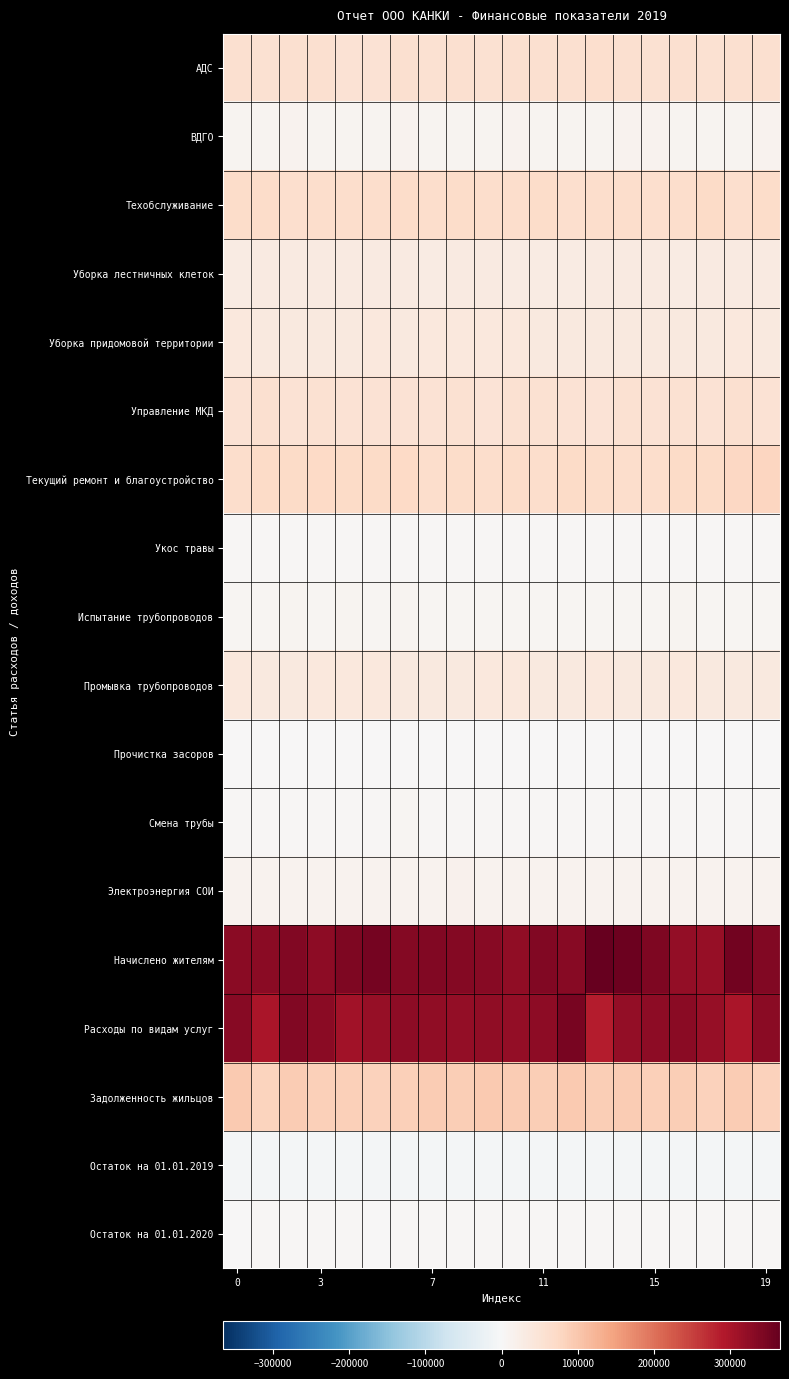

List the series in order of their peak value, highest first.

Начислено жителям, Расходы по видам услуг, Задолженность жильцов, Текущий ремонт и благоустройство, Техобслуживание, АДС, Управление МКД, Промывка трубопроводов, Уборка придомовой территории, Уборка лестничных клеток, Электроэнергия СОИ, ВДГО, Испытание трубопроводов, Смена трубы, Укос травы, Остаток на 01.01.2020, Прочистка засоров, Остаток на 01.01.2019